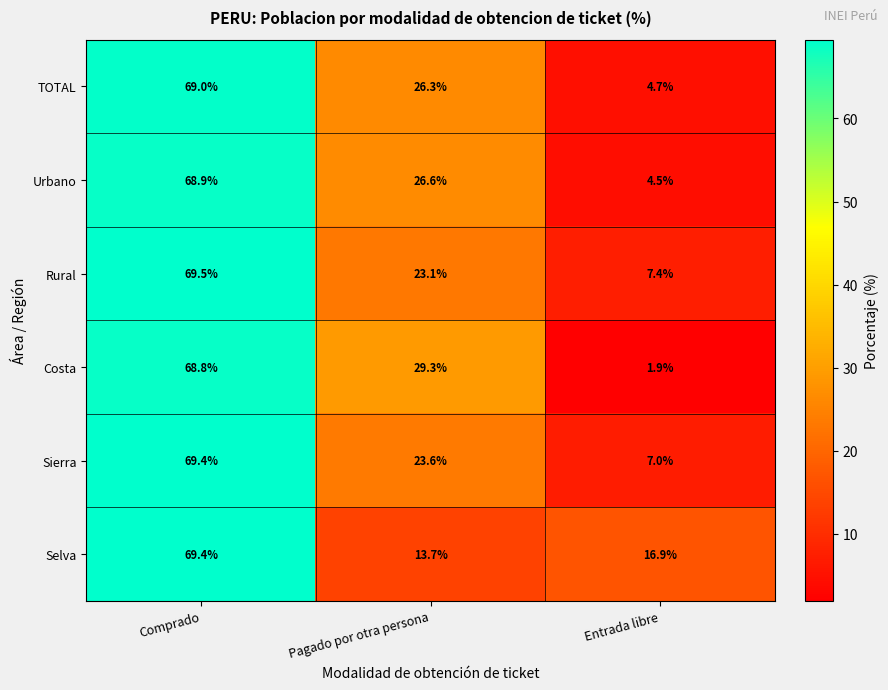

What is the maximum value shown in the chart?

69.5